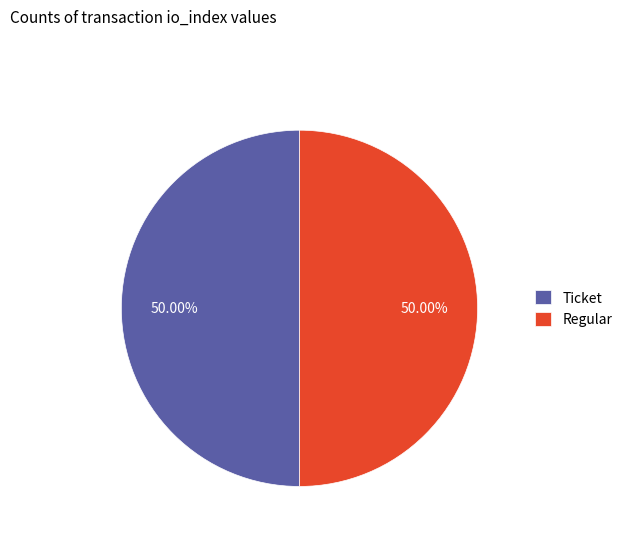

What is the ratio of the value at Ticket to the value at Regular?

1.0